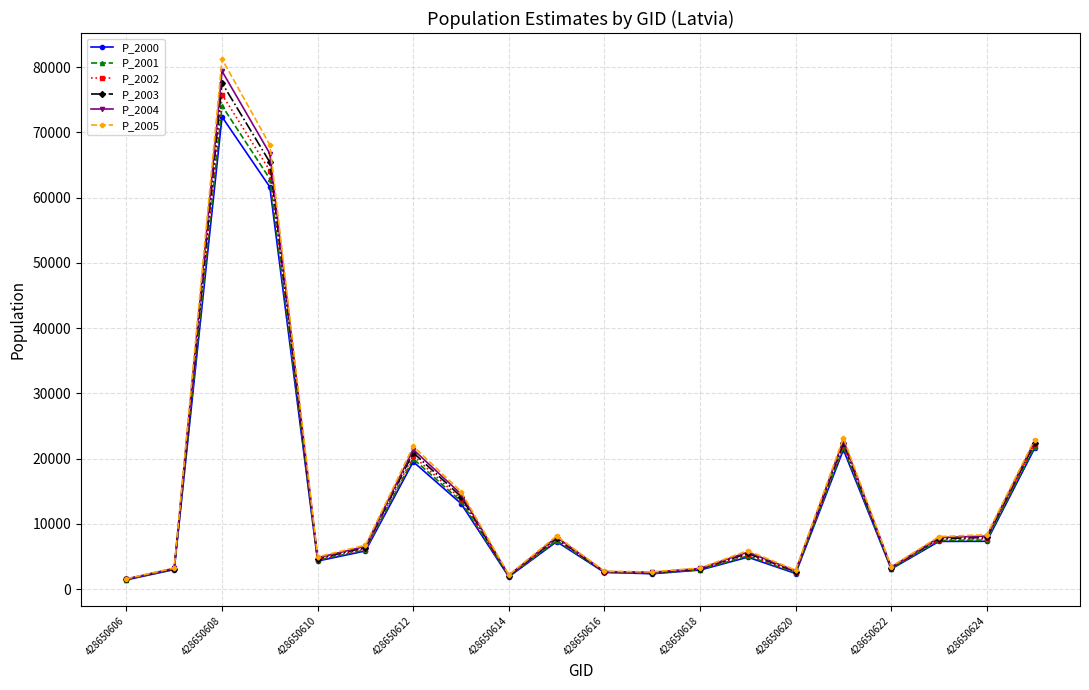

True or false: P_2004 has more than 2 interior local peaks.

True